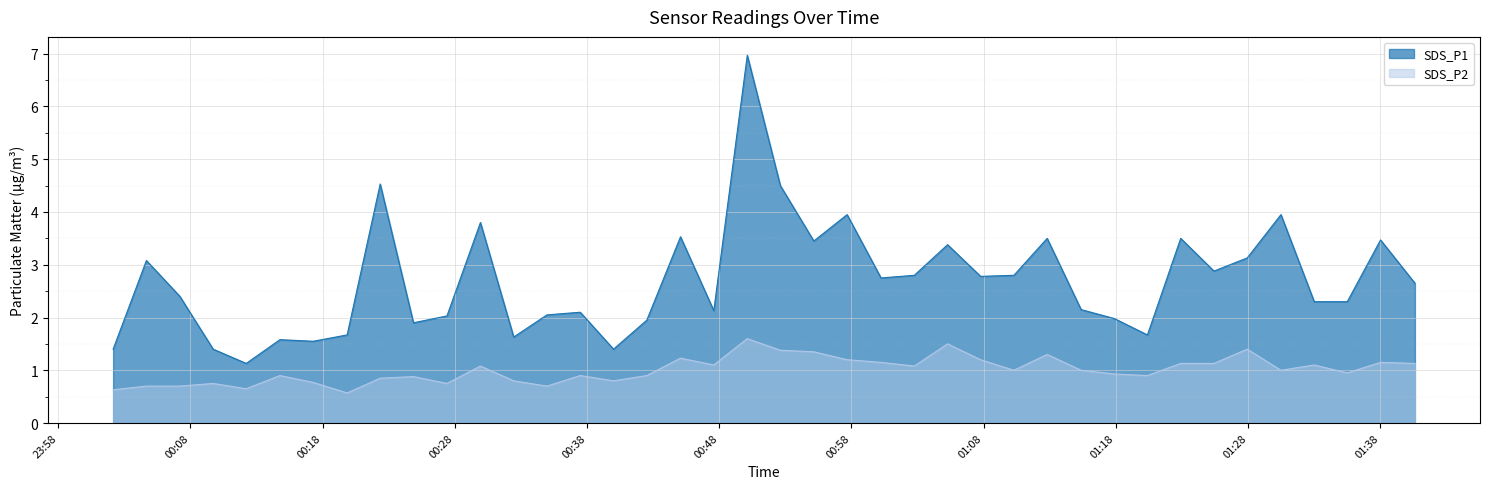

What is the average value of the SDS_P1 series?

2.7